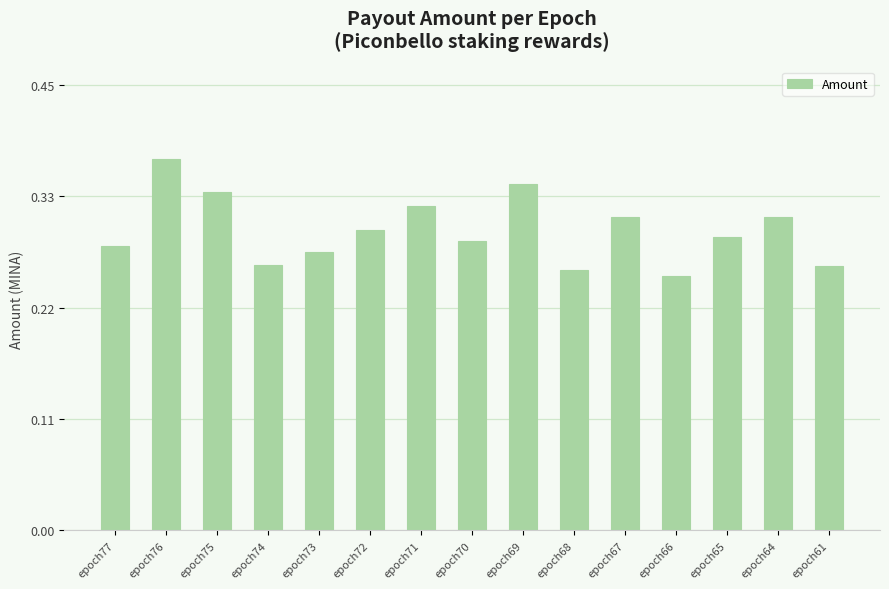

Which has a higher value, epoch74 or epoch69?

epoch69